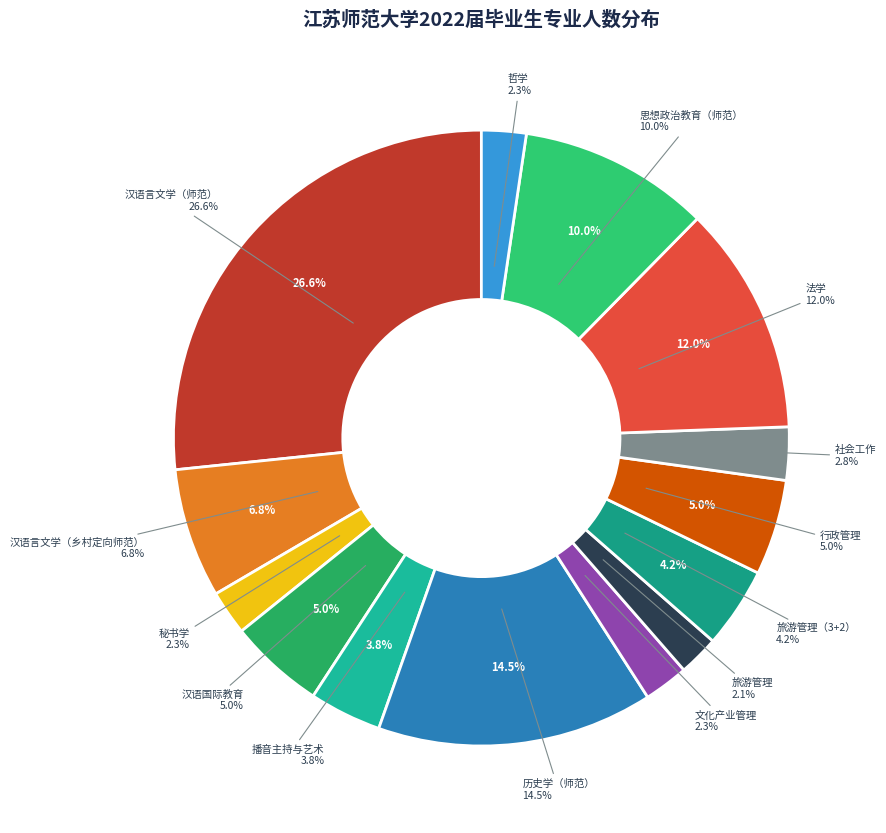

Approximately how many times larger is the value at 行政管理 compared to 文化产业管理?

2.1